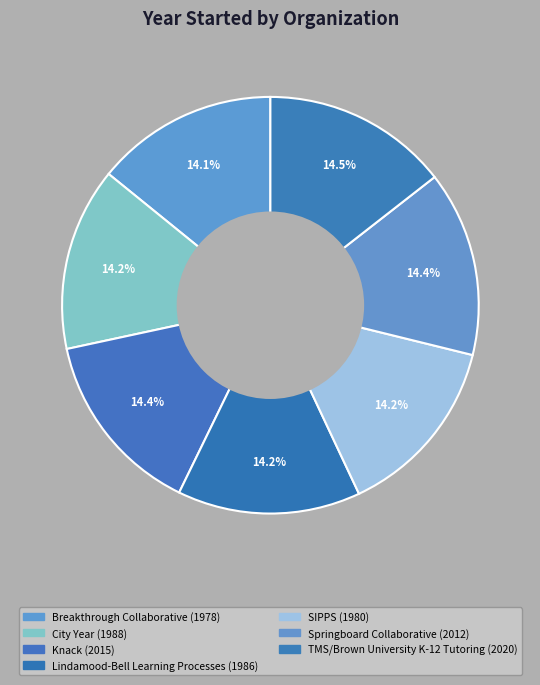

Combined, do Breakthrough Collaborative and TMS/Brown University K-12 Tutoring account for over 50%?

No